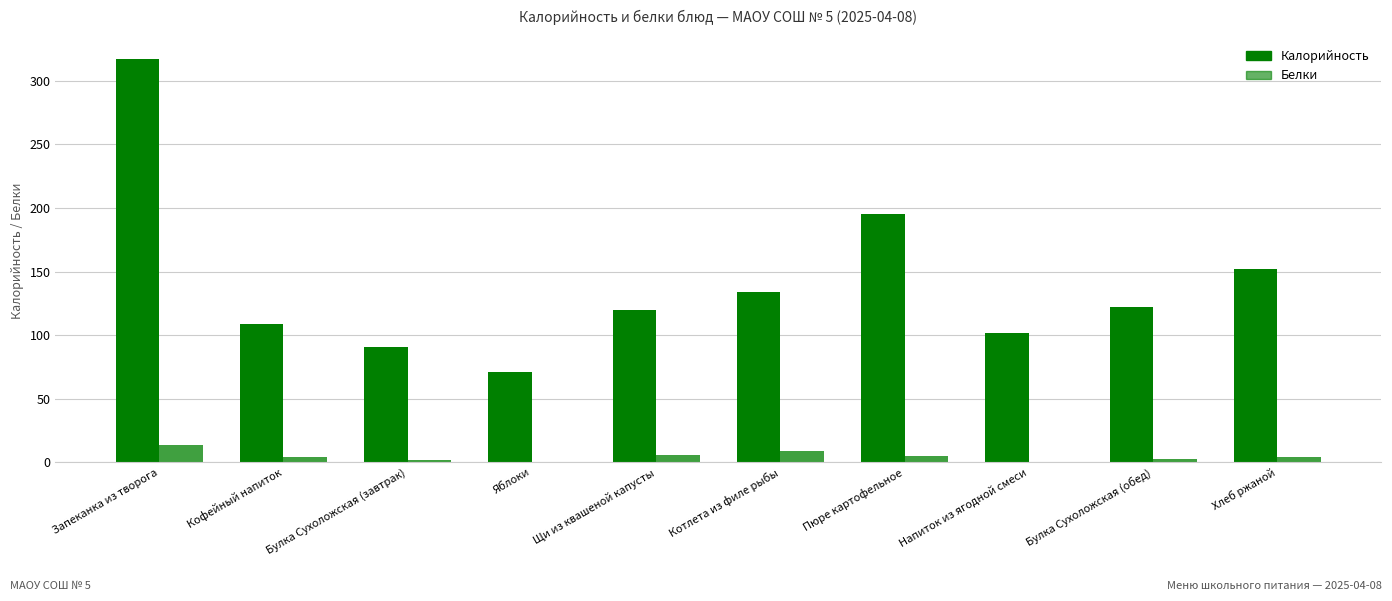

Reading left to right, list all the values displayed in this chart.

Калорийность: 317	109	91	71	120	134	195	102	122	152
Белки: 14	4	2	0	6	9	5	0	3	4